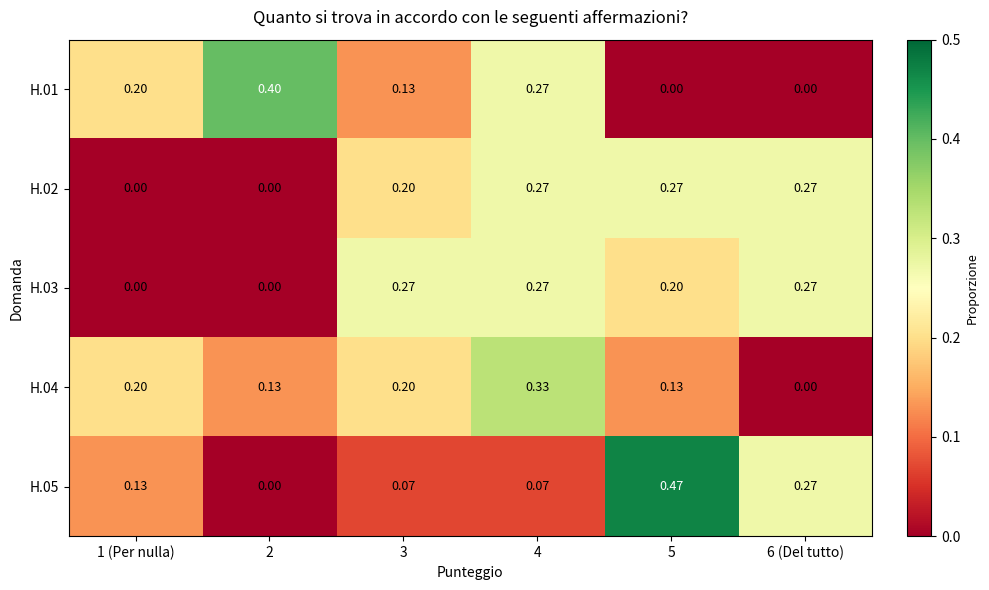

Is the value of H.01 at 6 (Del tutto) greater than the value of H.03 at 3?

No